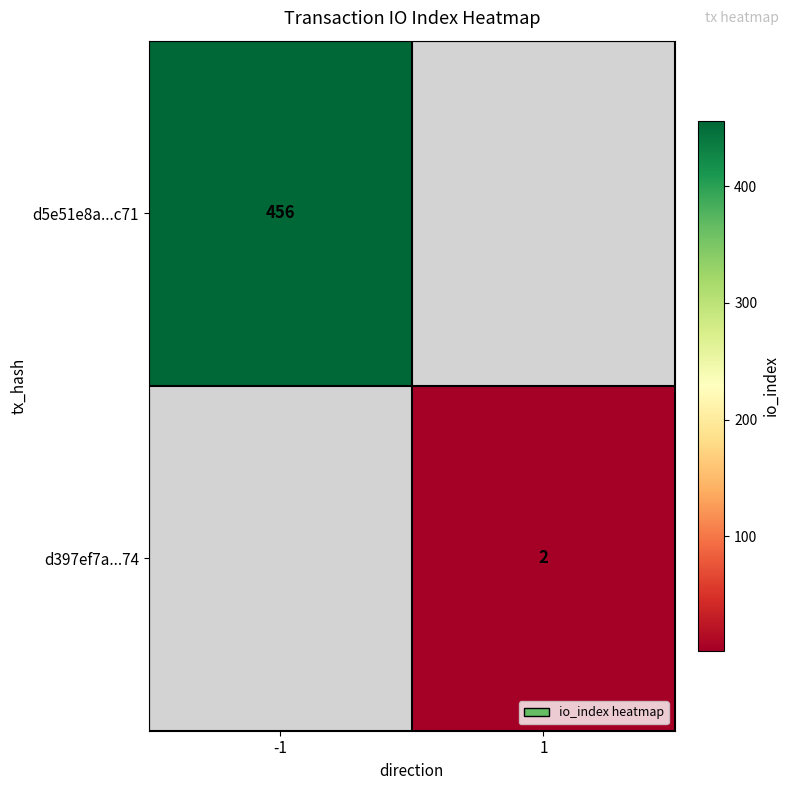

The value of d397ef7a...74 at 1 is 2. True or false?

True